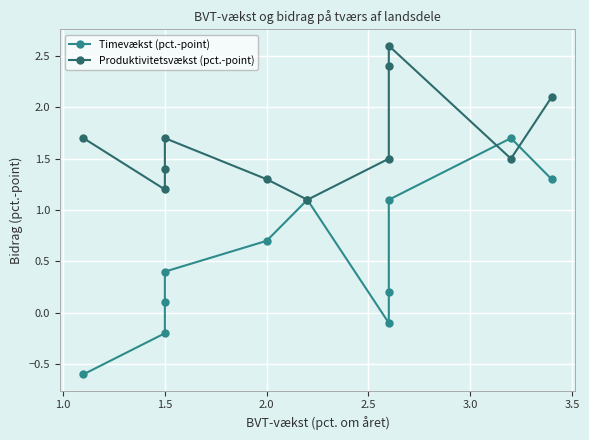

The value of Timevækst (pct.-point) at 1.5 is -0.3. True or false?

False